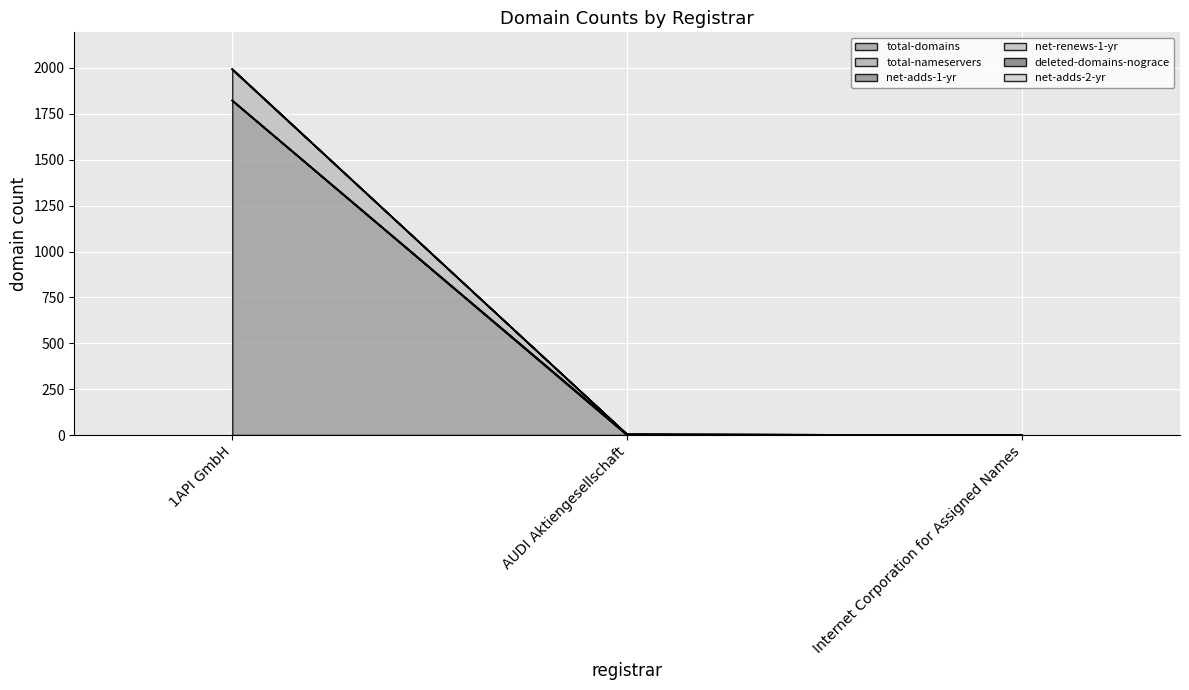

Is the value of net-renews-1-yr at AUDI Aktiengesellschaft greater than the value of net-adds-1-yr at AUDI Aktiengesellschaft?

No